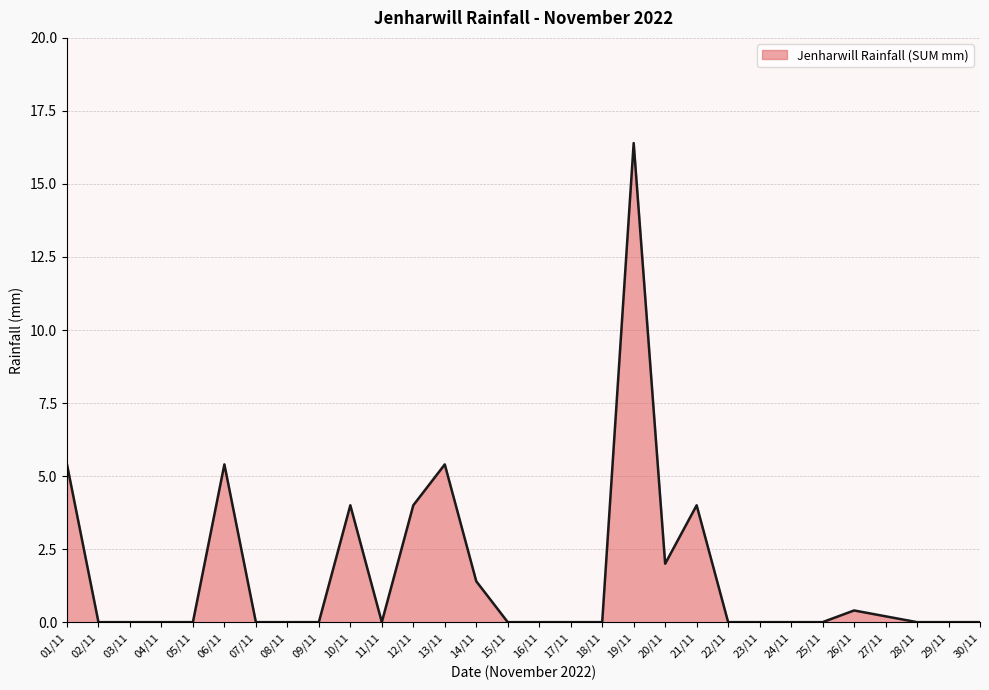

What is the difference between the second highest and minimum values?

5.4